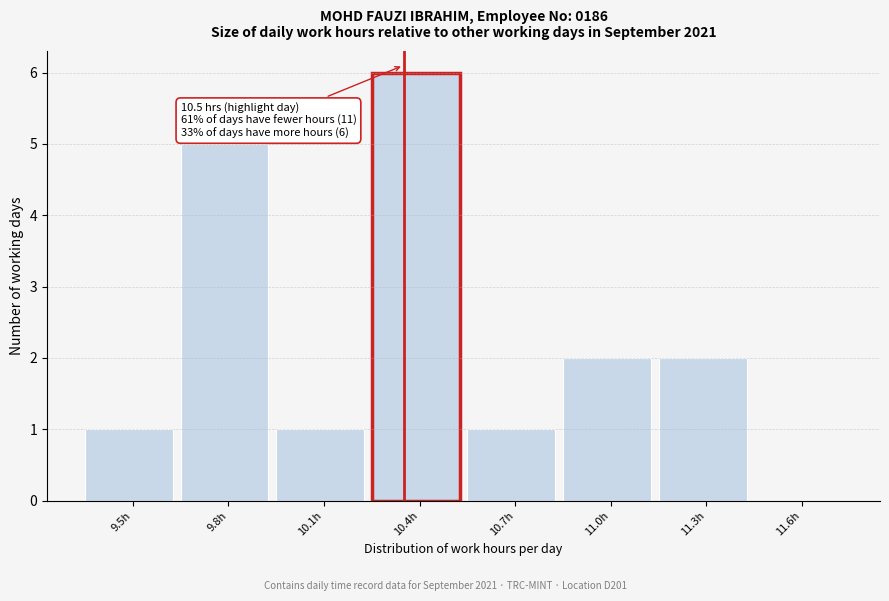

Reading right to left, transcribe all the data shown in this chart.

11.6h=0	11.3h=2	11.0h=2	10.7h=1	10.4h=6	10.1h=1	9.8h=5	9.5h=1